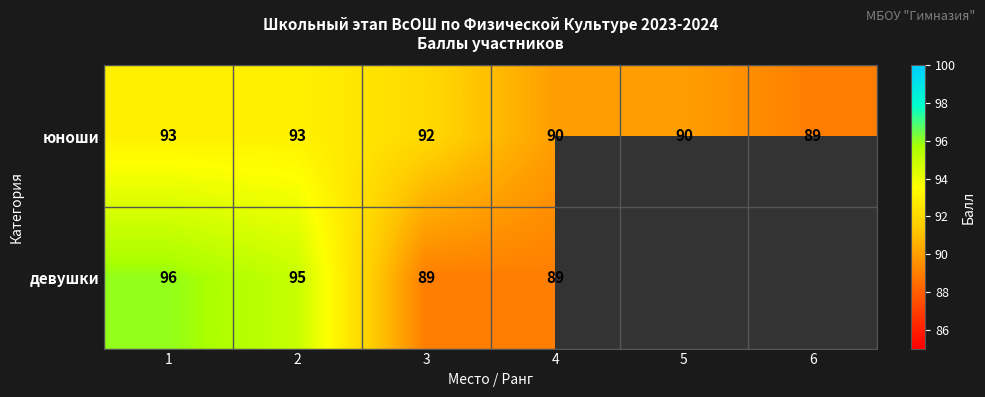

What is the minimum value for юноши?

89